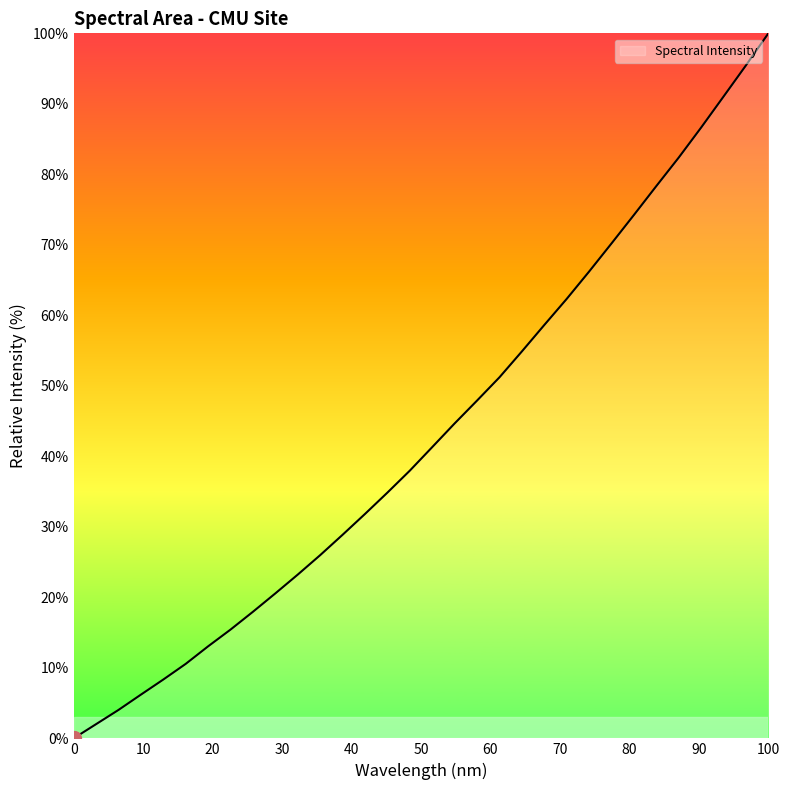

What is the difference between the maximum and minimum values?

100.0